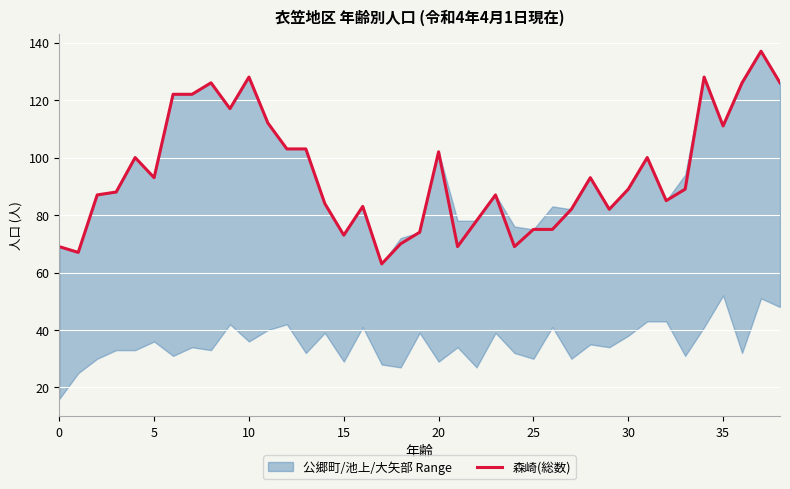

What is the minimum value for 森崎(総数)?

63